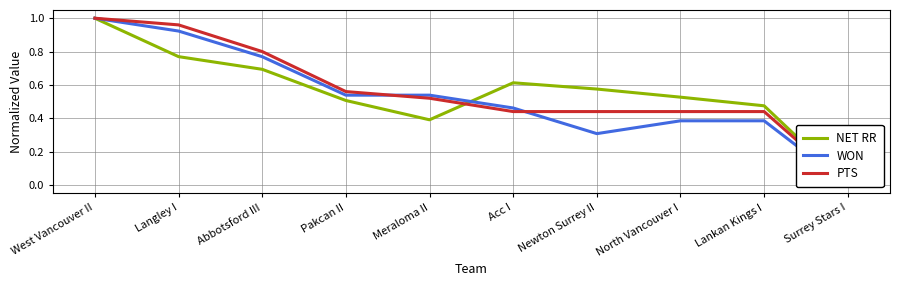

What is the total value across all series at Langley I?

2.7